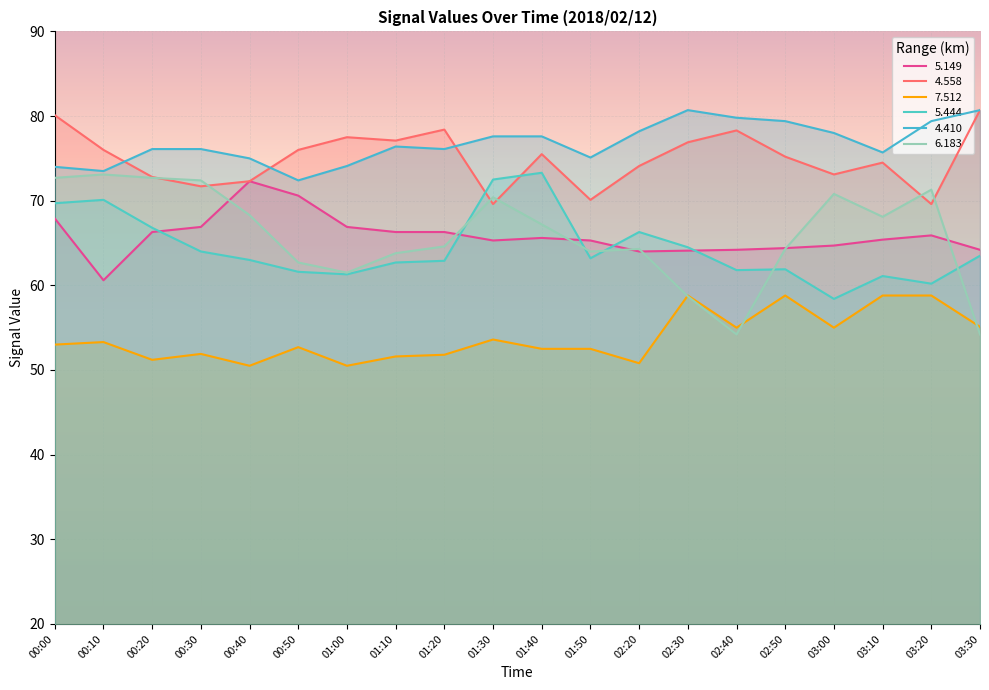

Which label corresponds to the smallest value in the chart?

00:40